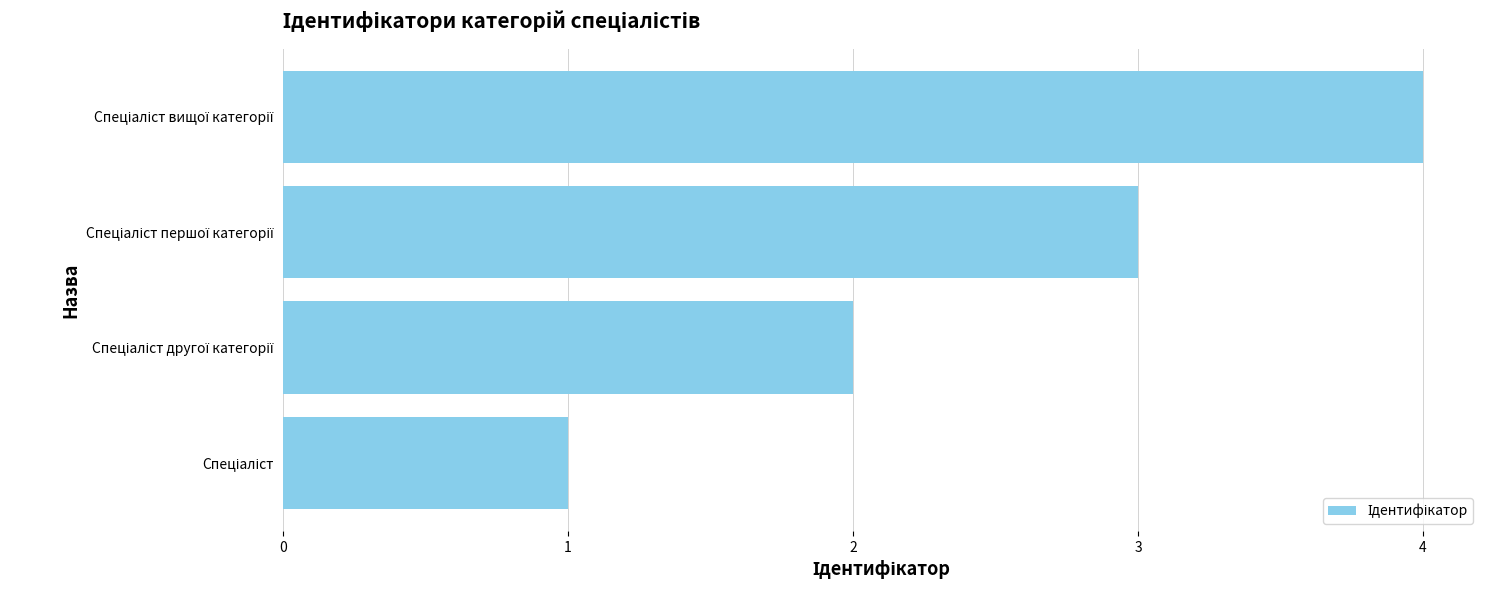

What is the maximum value shown in the chart?

4